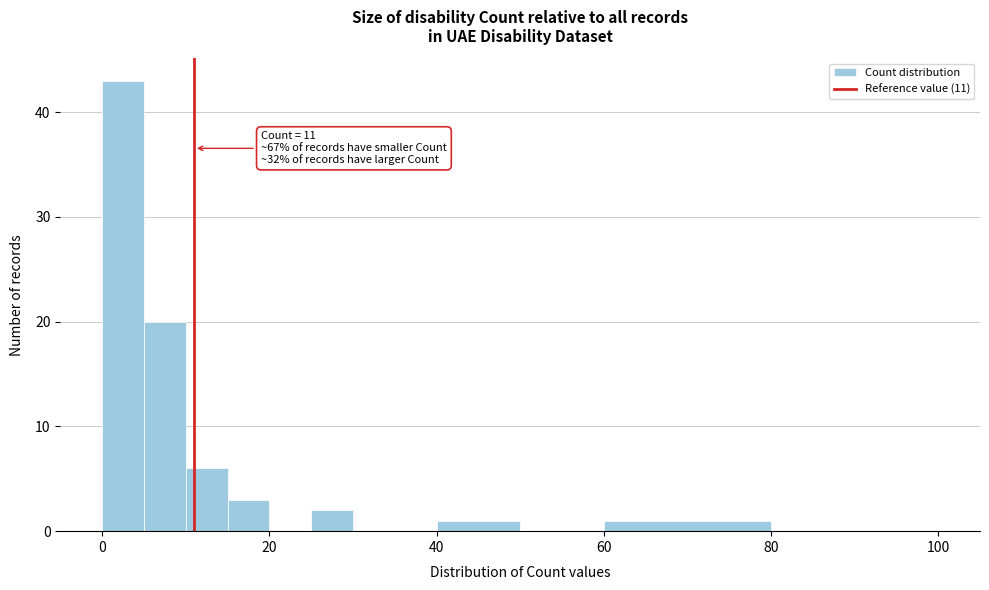

Around what value on the x-axis is the tallest bar? Give the approximate position of its centre, as read against the axis.

2